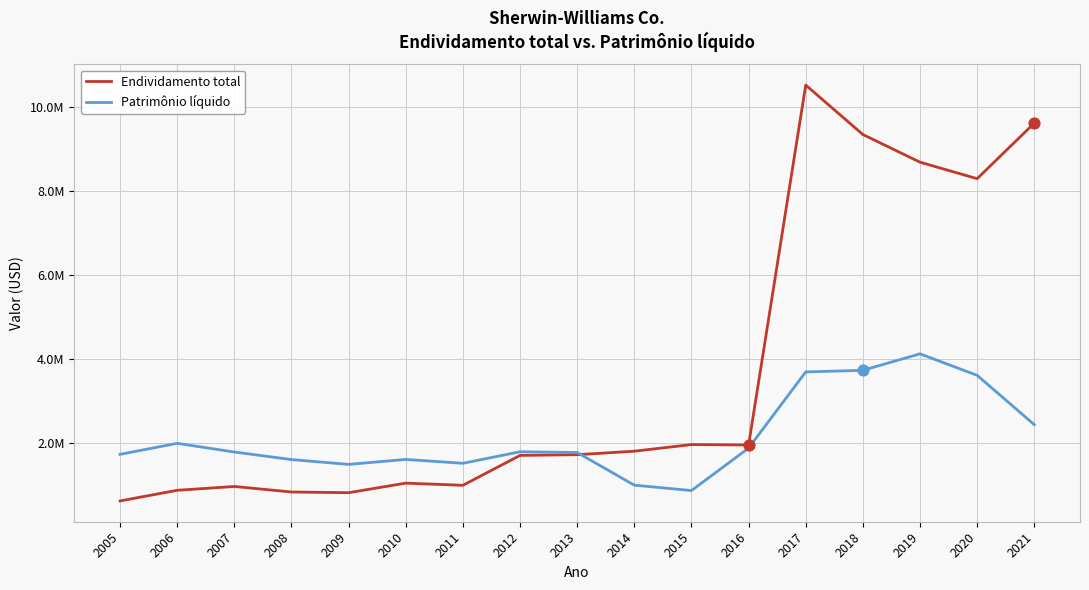

Does the chart have visible grid lines?

Yes